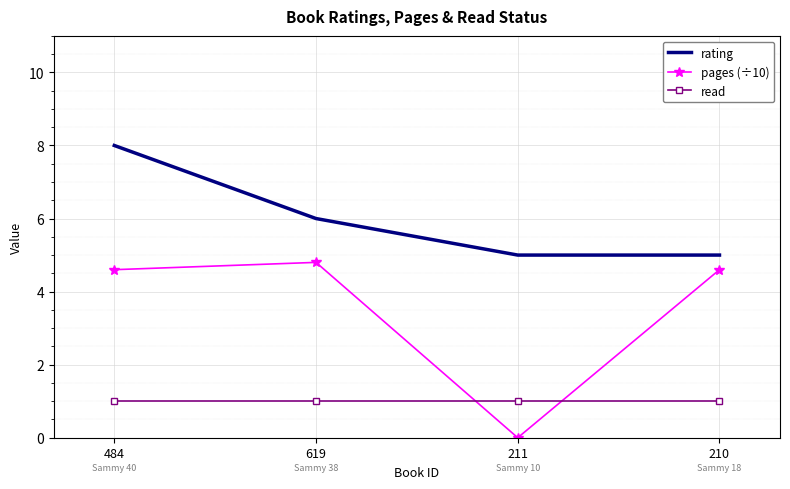

Is it true that pages (÷10) equals 2.6 at 484?

False